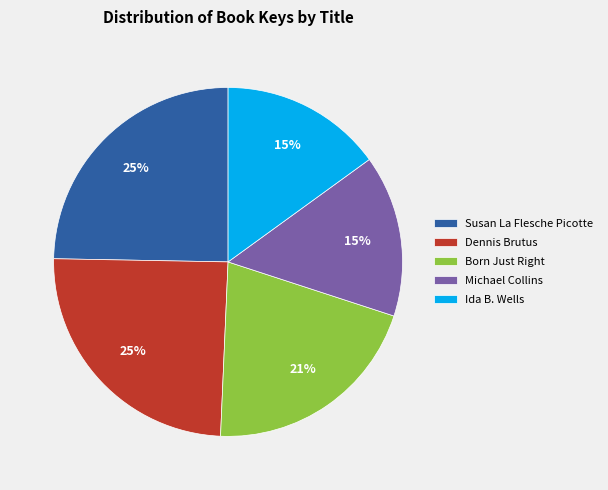

Do Michael Collins and Ida B. Wells together represent more than half of the pie?

No